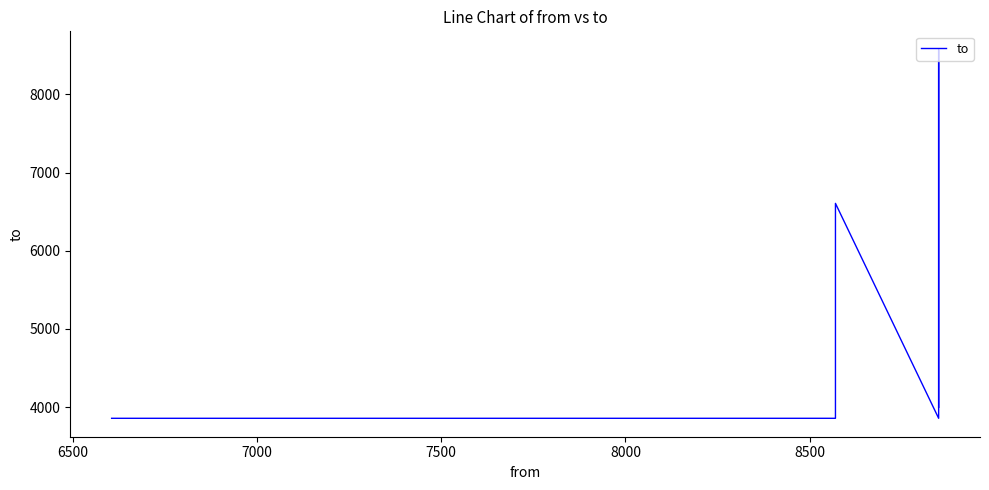

True or false: there are more than 2 points higher than both neighbors.

False